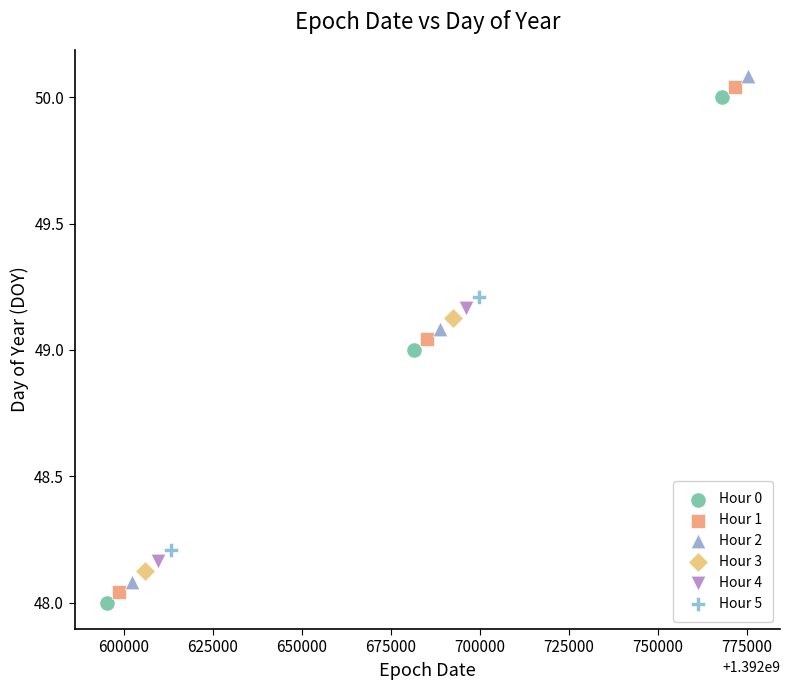

What are all the series names shown in the legend?

Hour 0, Hour 1, Hour 2, Hour 3, Hour 4, Hour 5